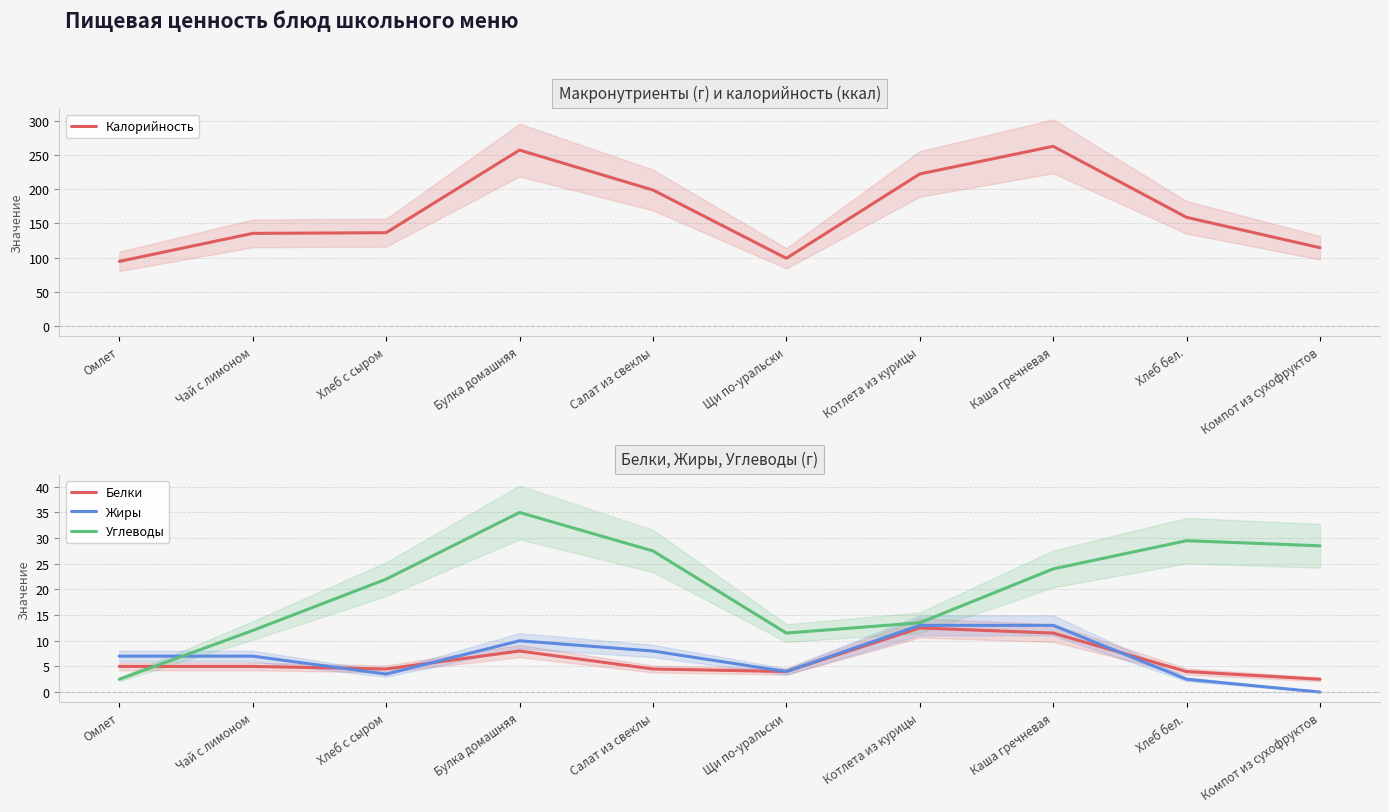

The Белки series shows 12.2 at Булка домашняя. True or false?

False